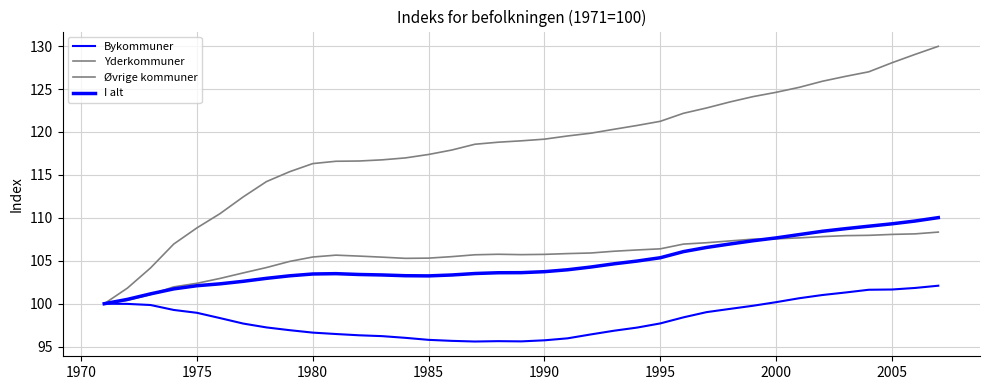

Which series has the widest spread of values?

Øvrige kommuner